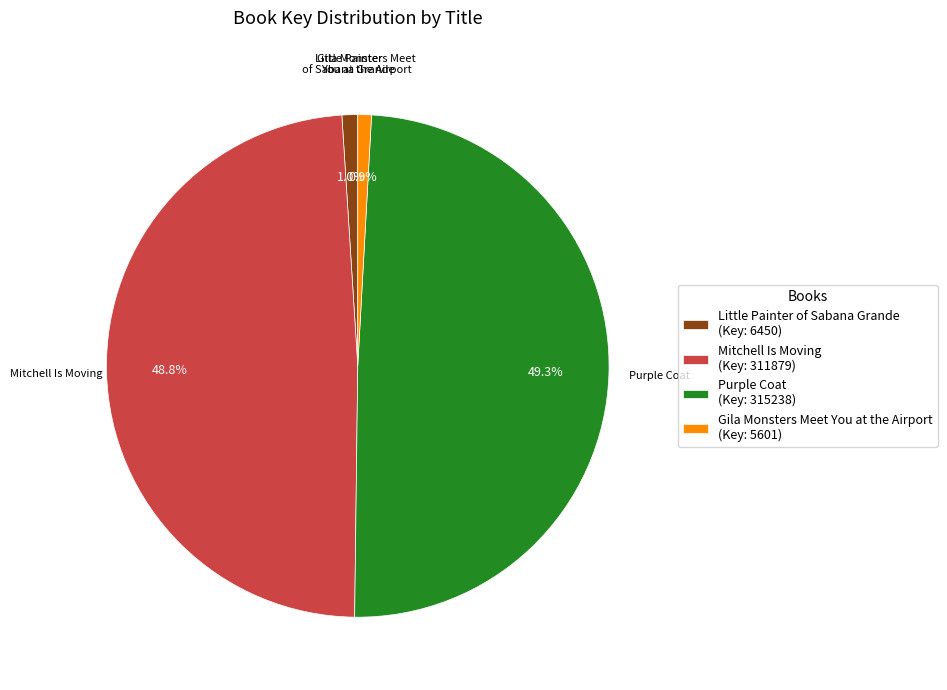

Does any single category account for the majority?

No